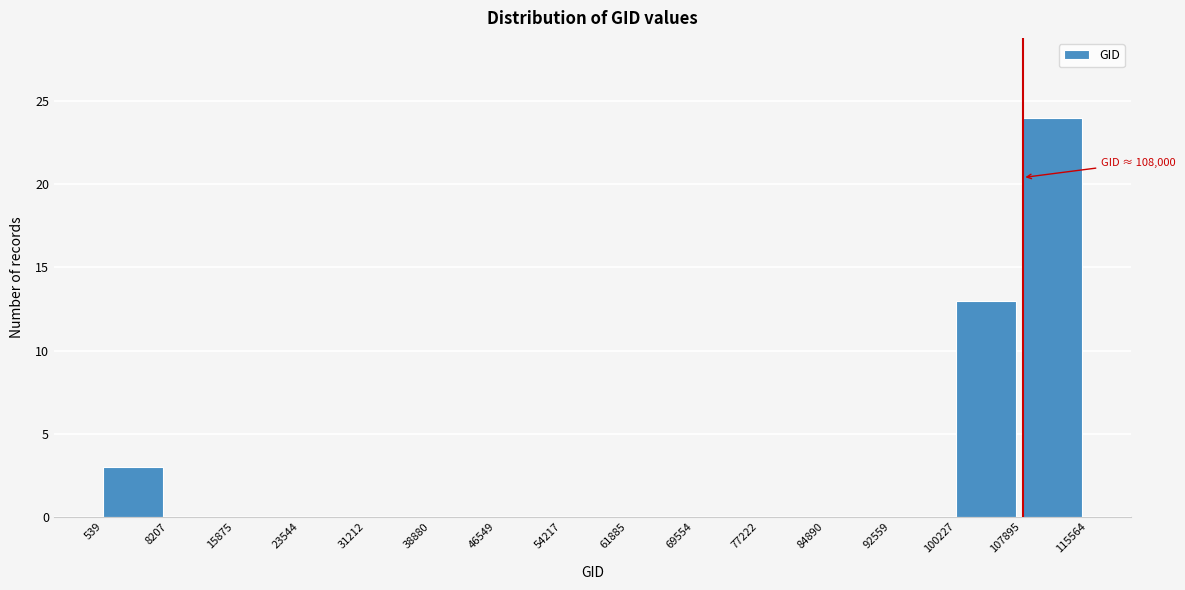

Which range on the x-axis has the tallest bar?

107895 to 115564